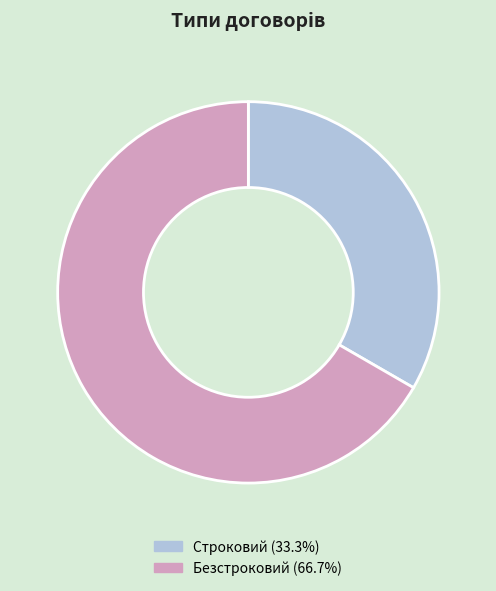

Which category has the biggest portion of the pie?

Безстроковий